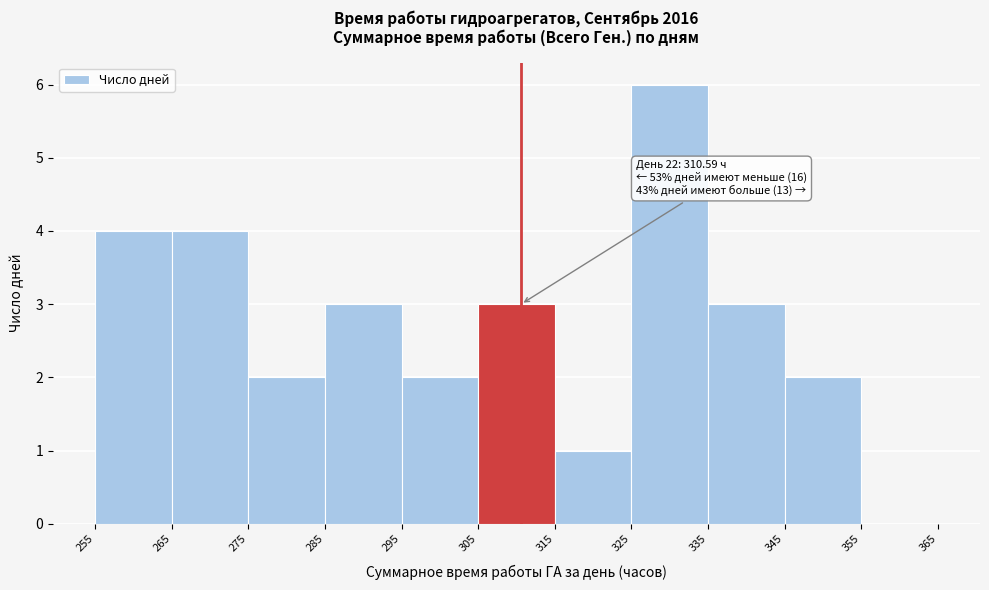

Which range on the x-axis has the tallest bar?

325 to 335